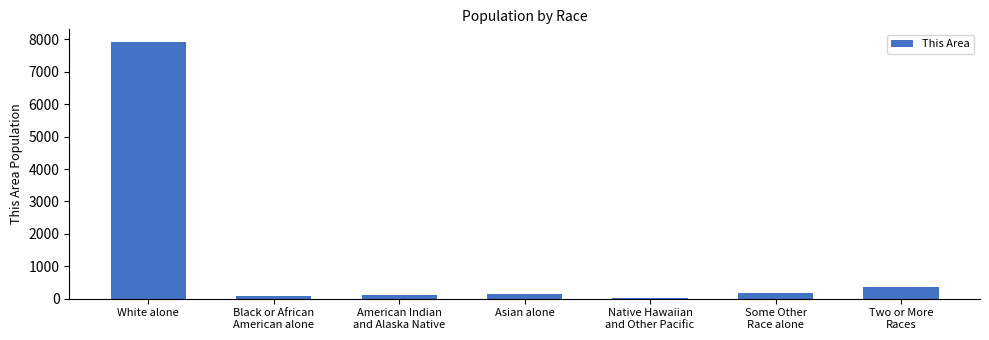

Which category has the highest value across all series?

White alone